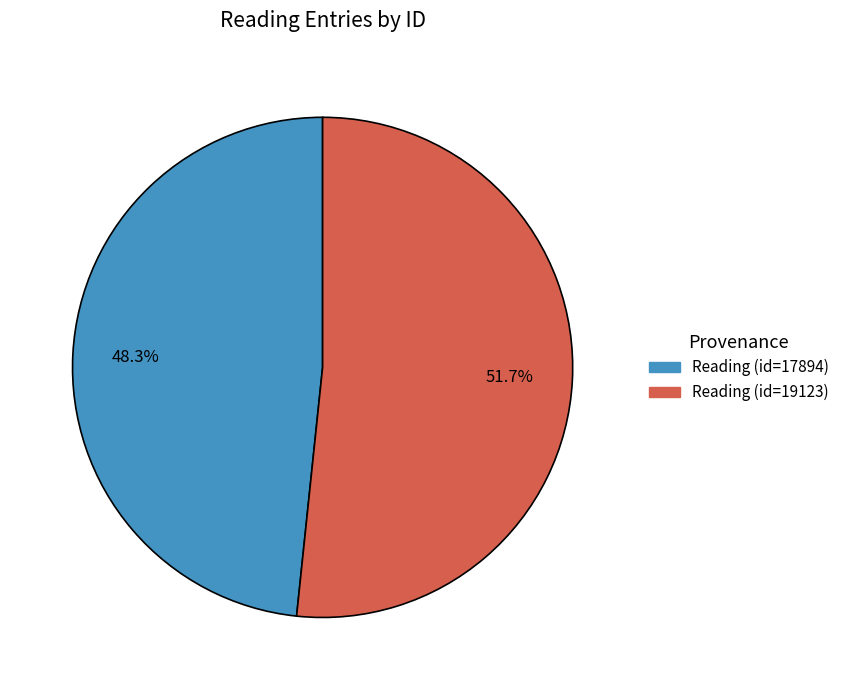

Between Reading (id=19123) and Reading (id=17894), which is larger?

Reading (id=19123)